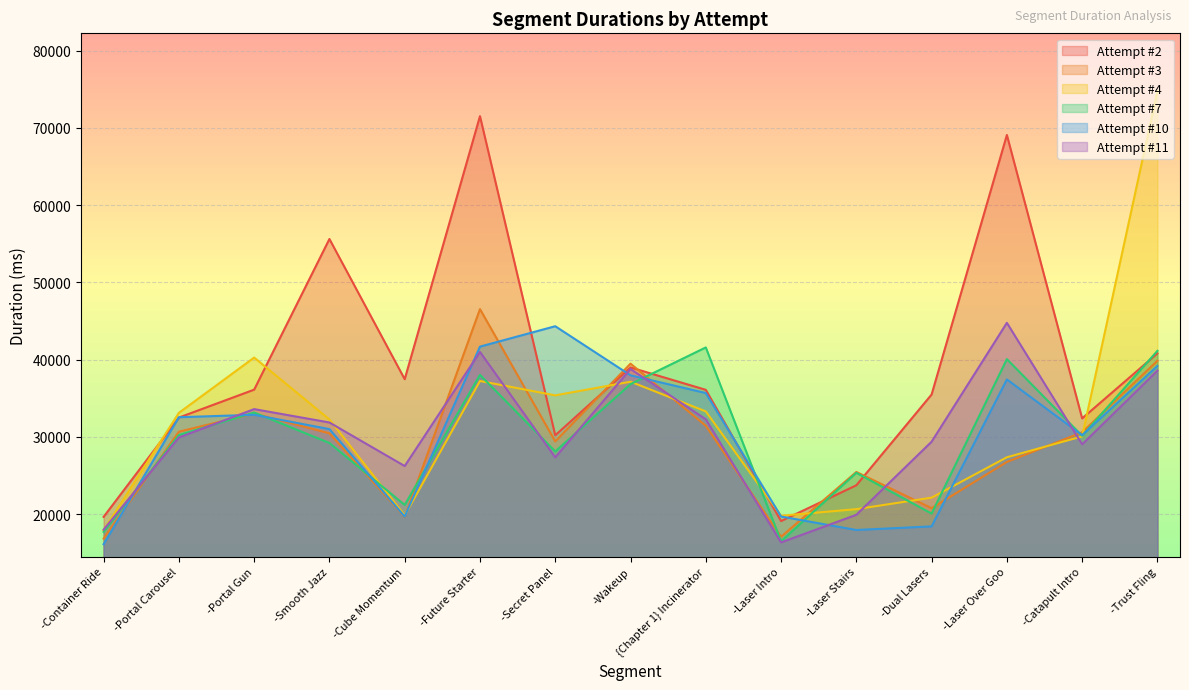

How many lines are shown in the chart?

6